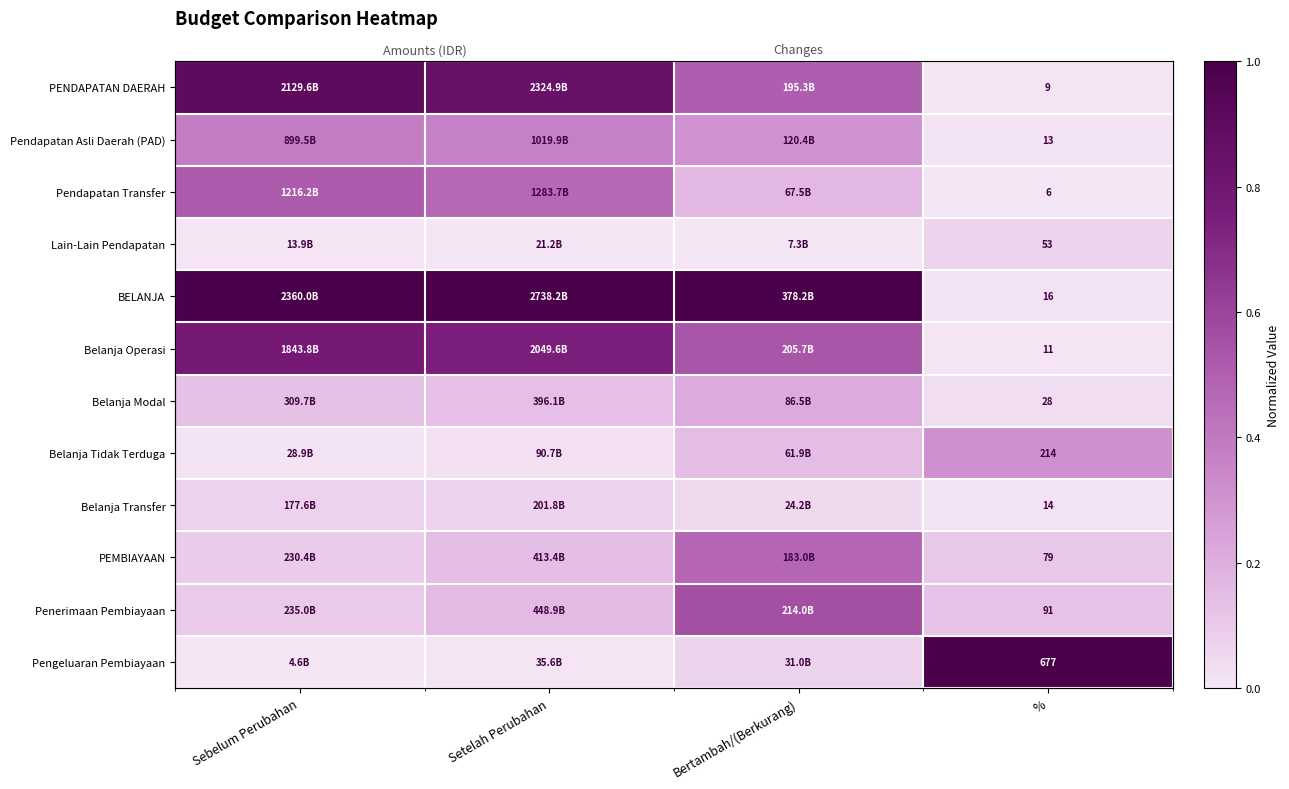

What is the difference between the maximum and minimum values in the PEMBIAYAAN series?

0.4